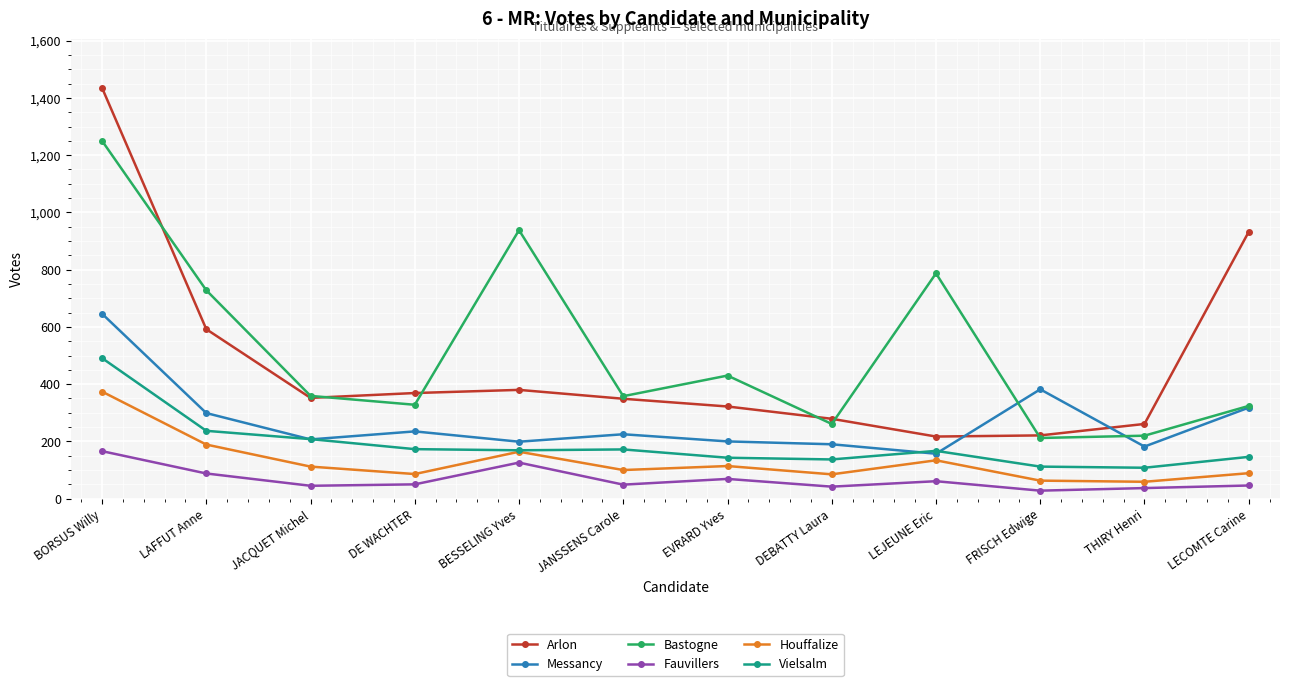

What is the greatest value displayed?

1435